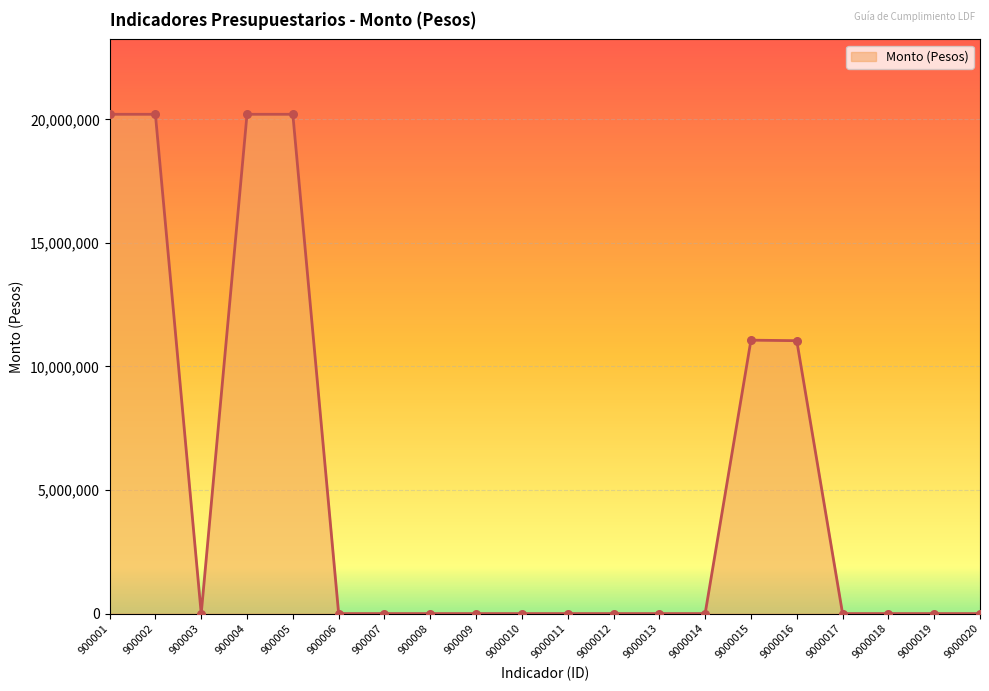

Between 900005 and 9000019, which is larger?

900005